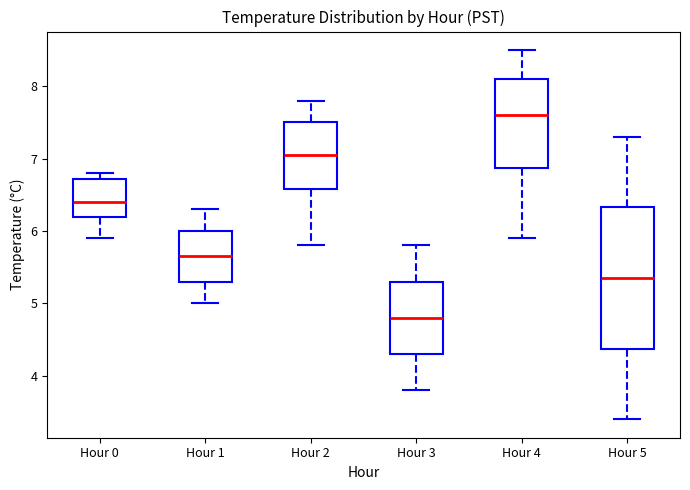

Which box has the highest median line?

Hour 4